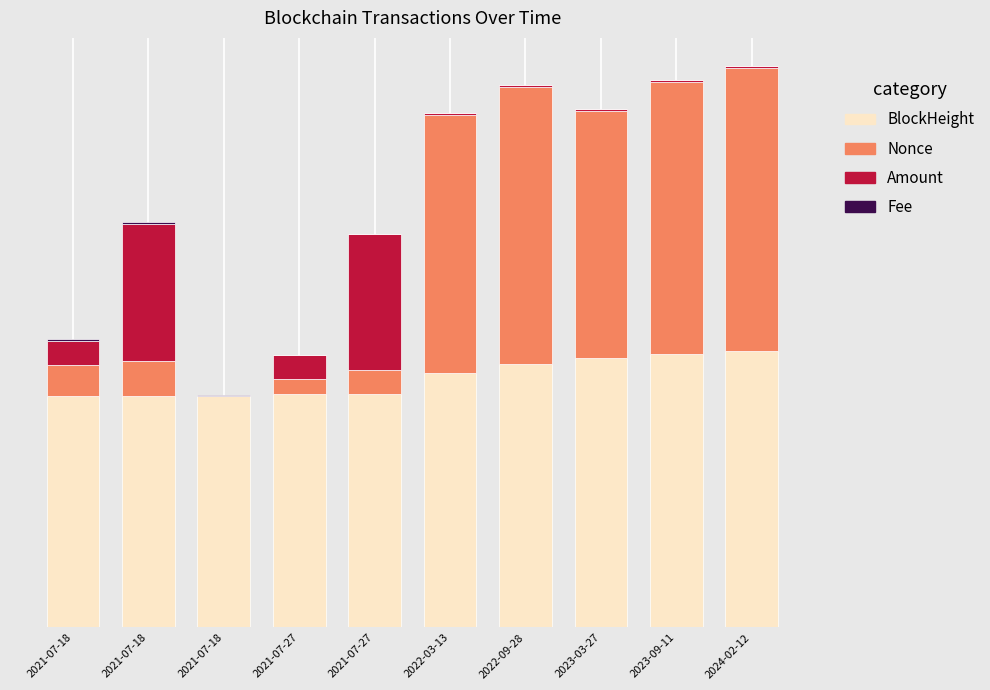

Between 2021-07-18 and 2021-07-18, which is larger?

2021-07-18